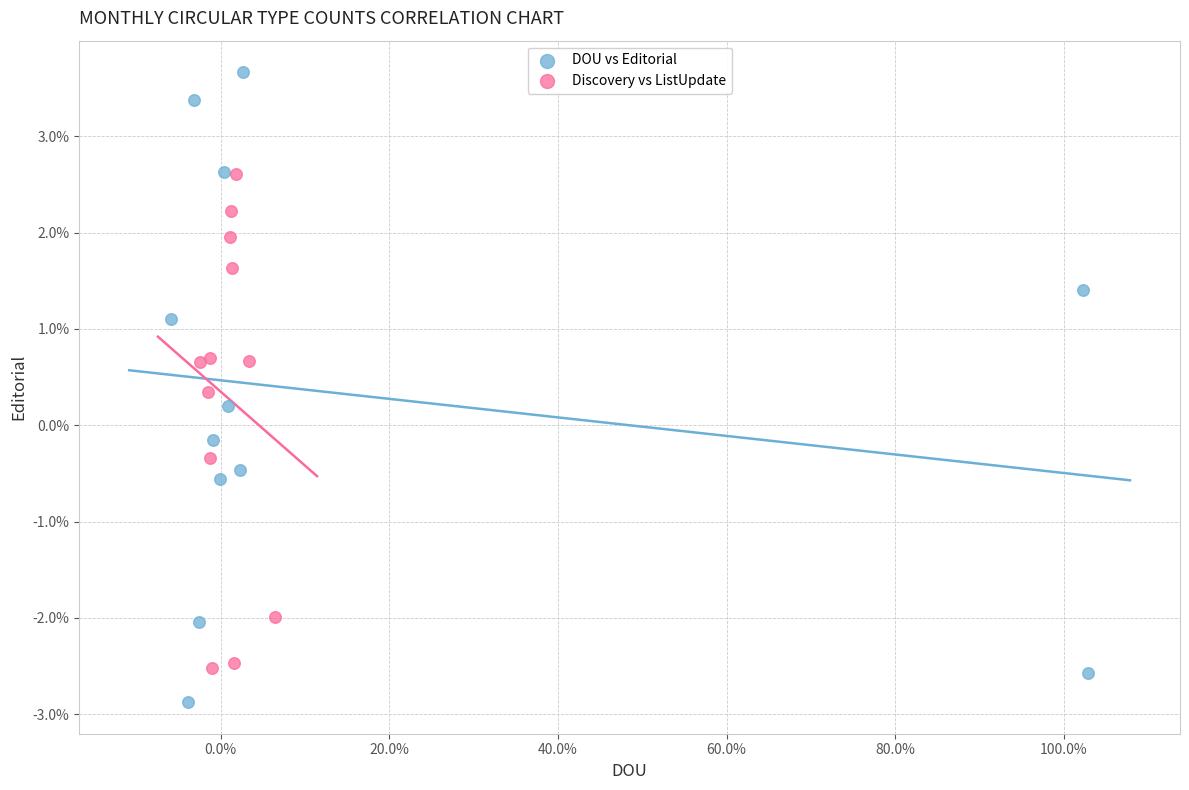

Which series reaches the minimum Y coordinate?

DOU vs Editorial